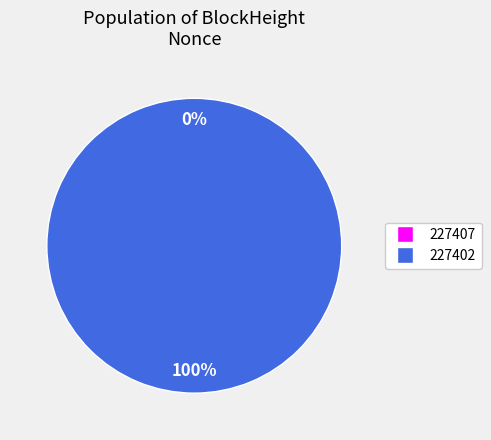

To the nearest percent, what is the difference between the largest and smallest slice percentages?

100%